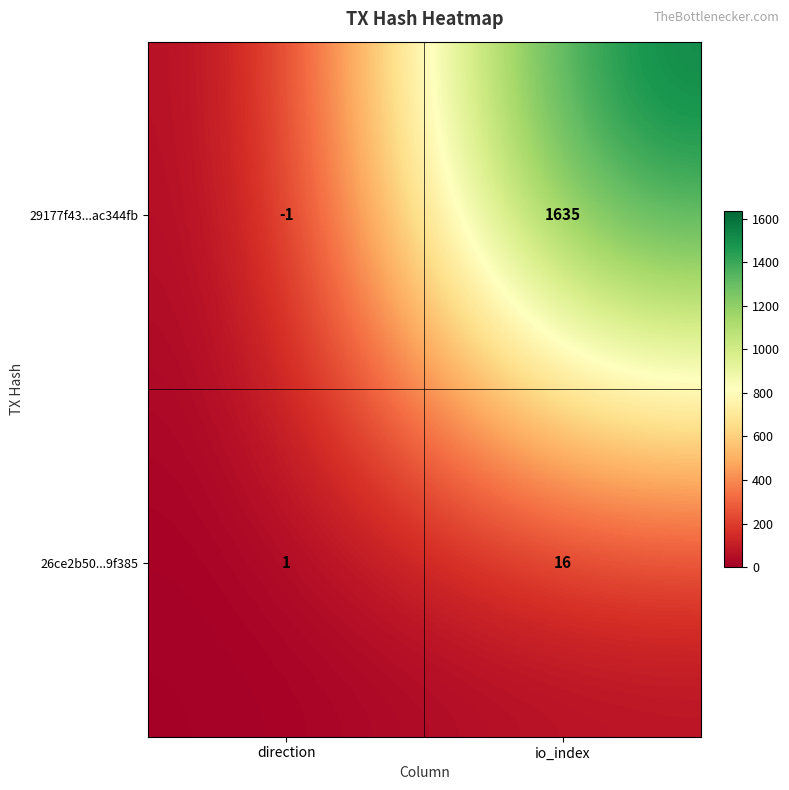

What is the maximum value shown in the chart?

1635